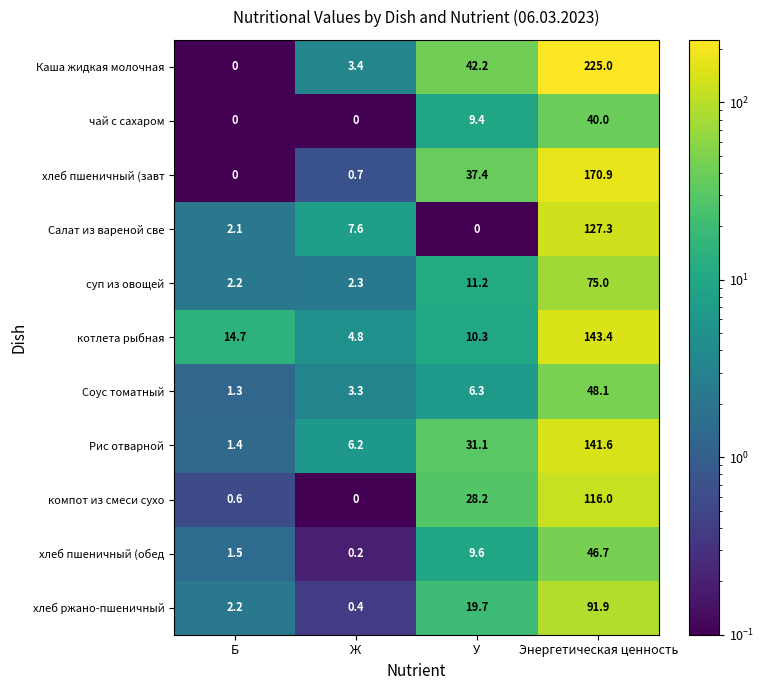

Which series changed the most between Б and Ж?

котлета рыбная